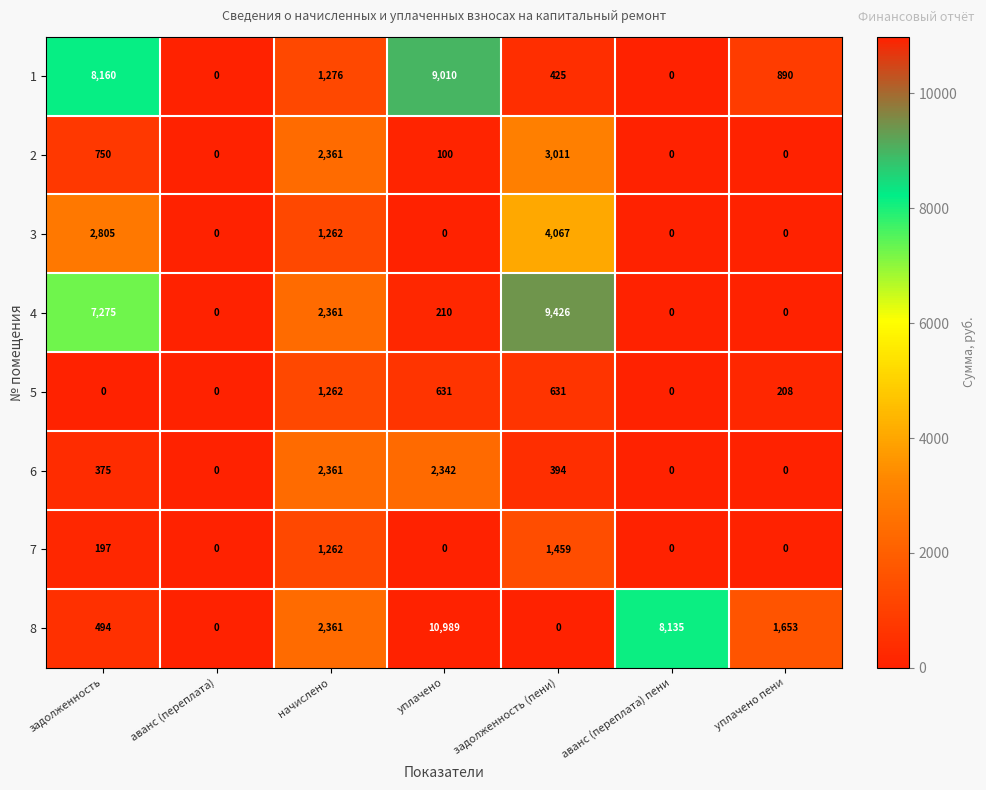

How many values in the 1 series are below 890?

3